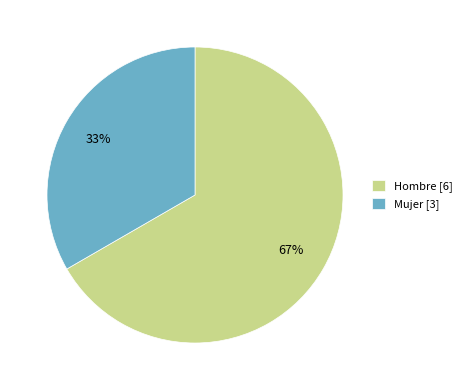

What percentage is the Hombre slice, to the nearest percent?

67%